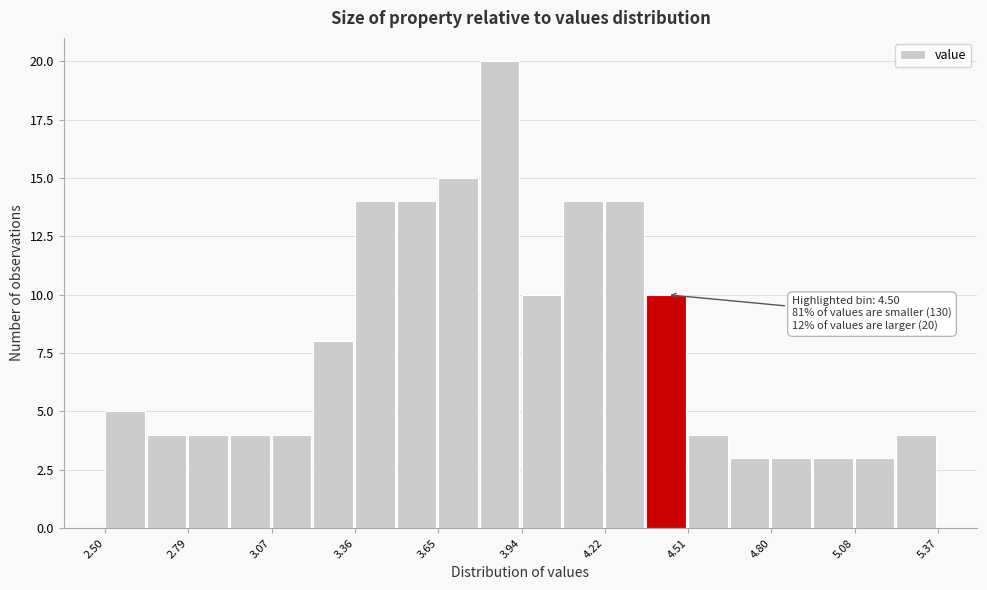

Read against the x-axis, roughly where is the centre of the tallest bar?

3.85